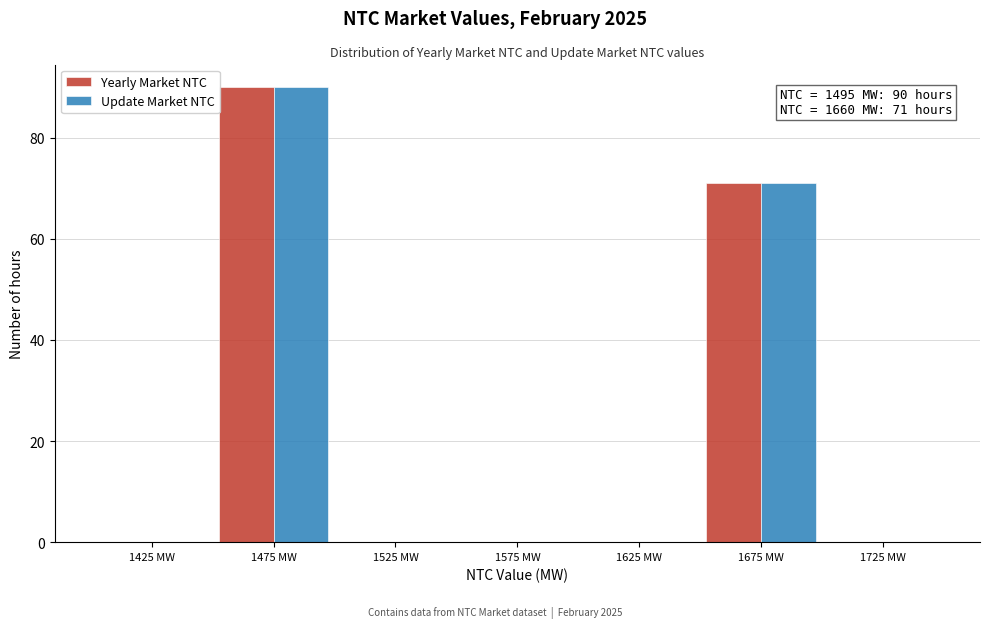

In the Update Market NTC series, which range on the x-axis has the tallest bar?

1450 to 1500